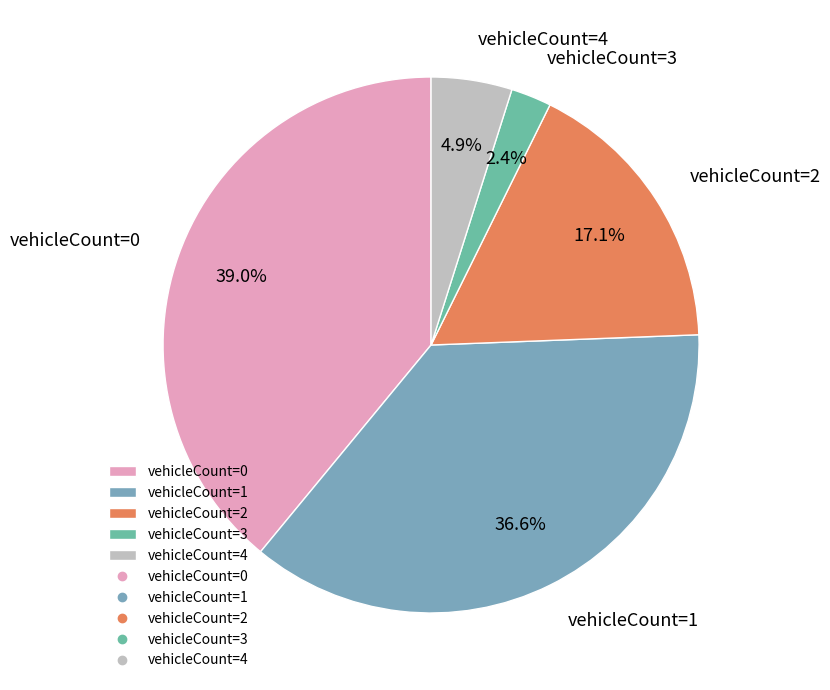

Which has a higher value, vehicleCount=3 or vehicleCount=2?

vehicleCount=2